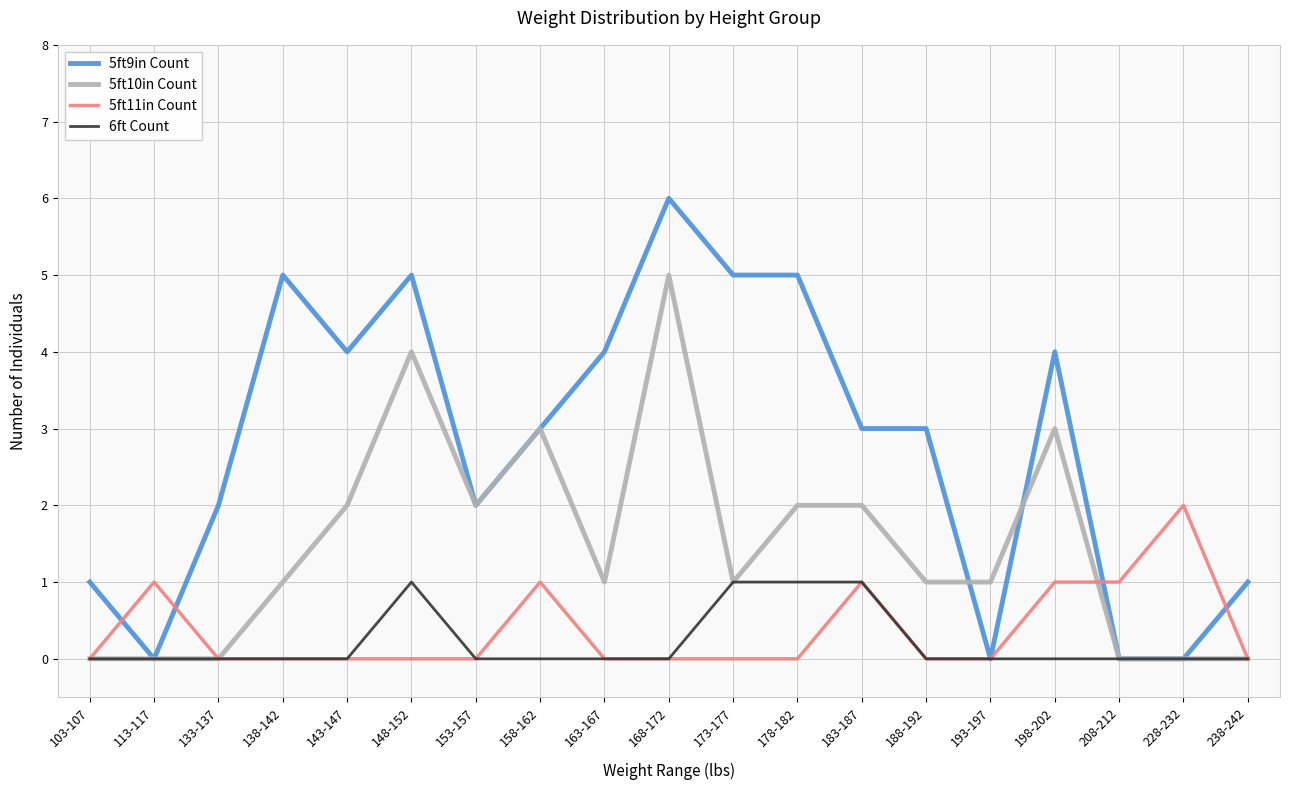

True or false: 5ft10in Count has a value of -3 at 103-107.

False